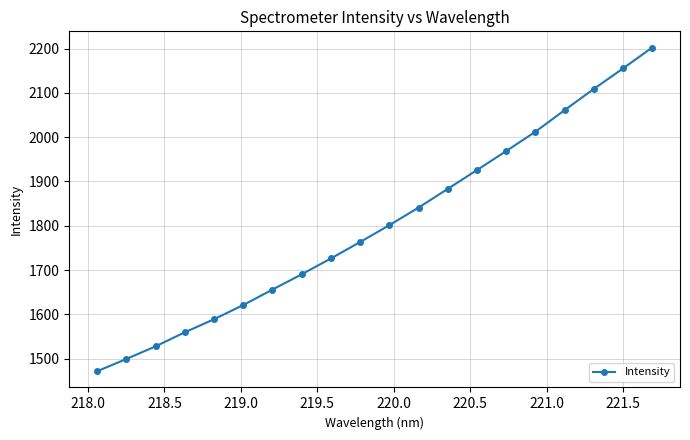

True or false: the data has more than 0 interior local peaks.

False